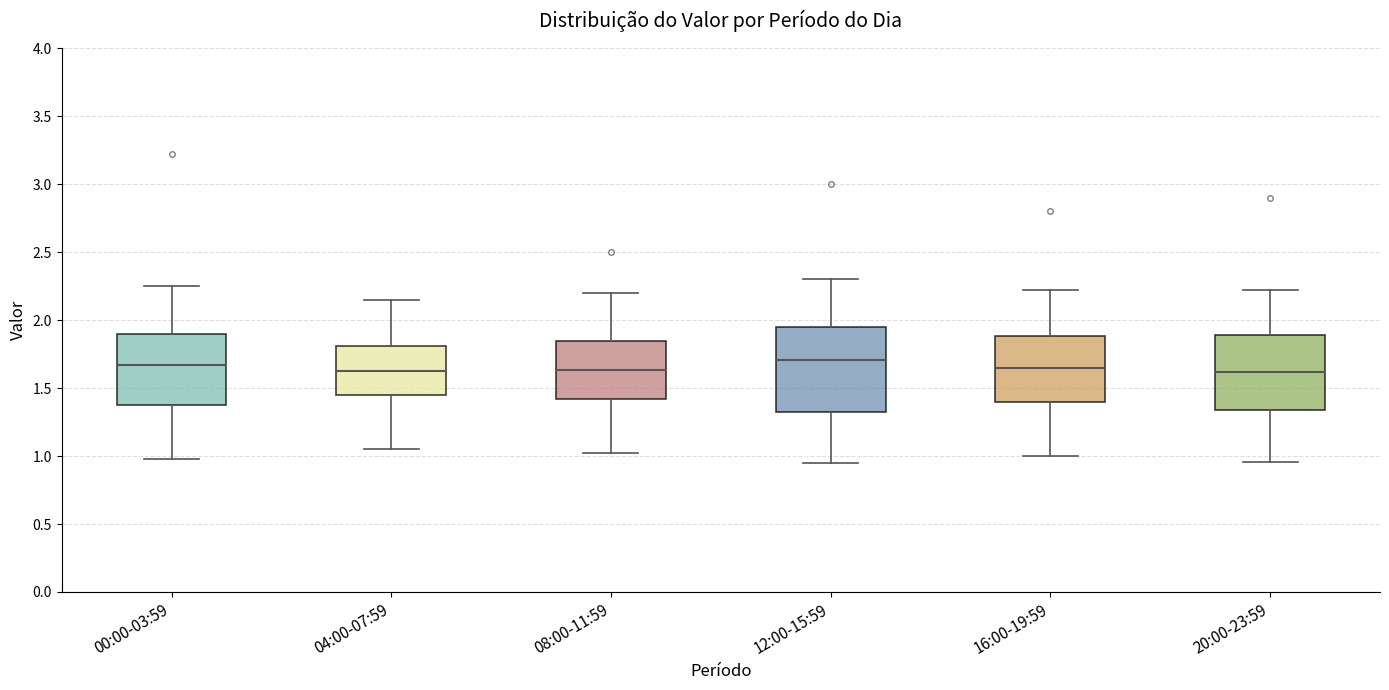

Where is the upper edge of the box for 16:00-19:59 on the y-axis? The values are not printed on the chart, so give them approximately, as read against the axis.

1.90